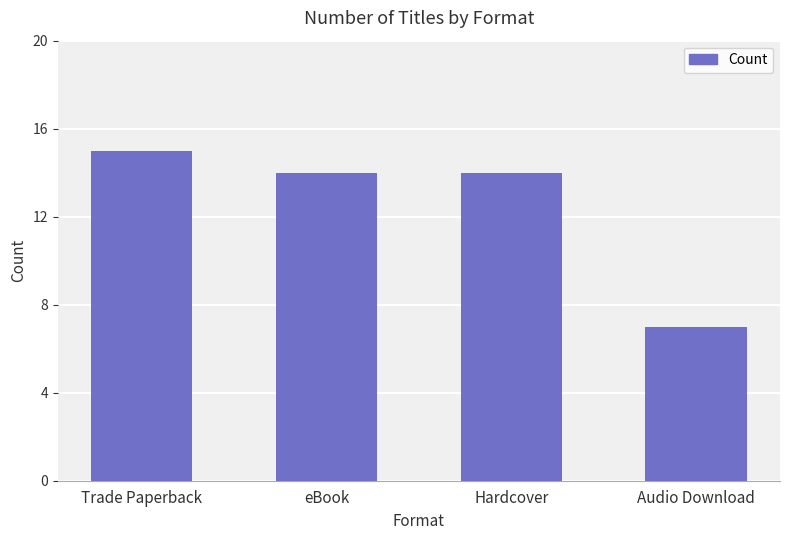

What is the ratio of the value at Trade Paperback to the value at Audio Download?

2.1